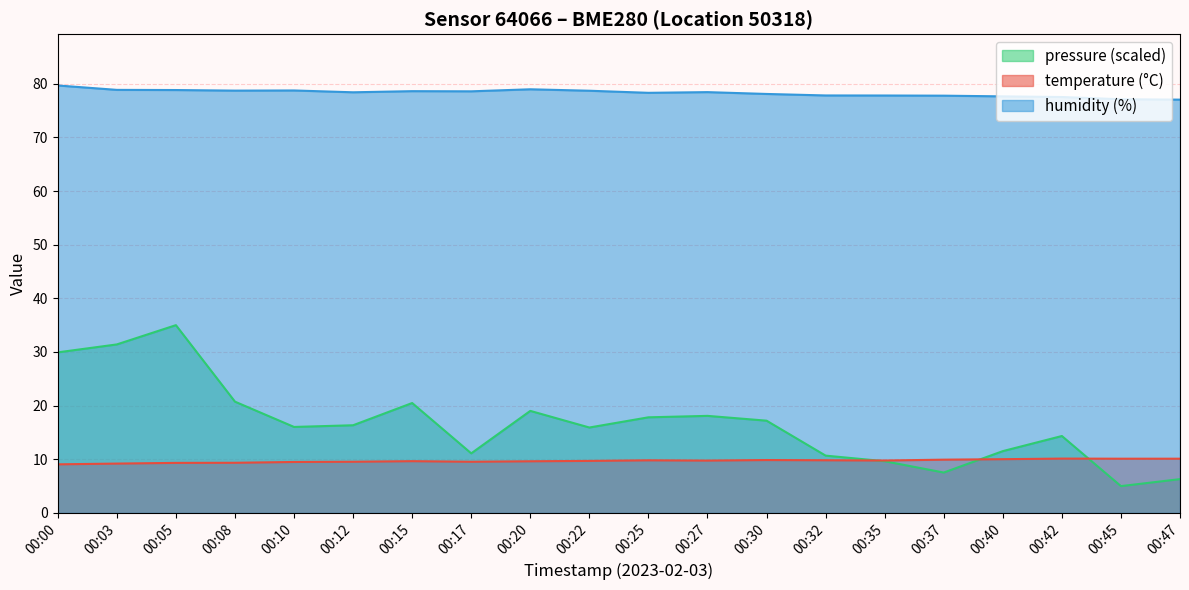

What is the sum of the humidity values at 00:45 and 00:17?

155.7